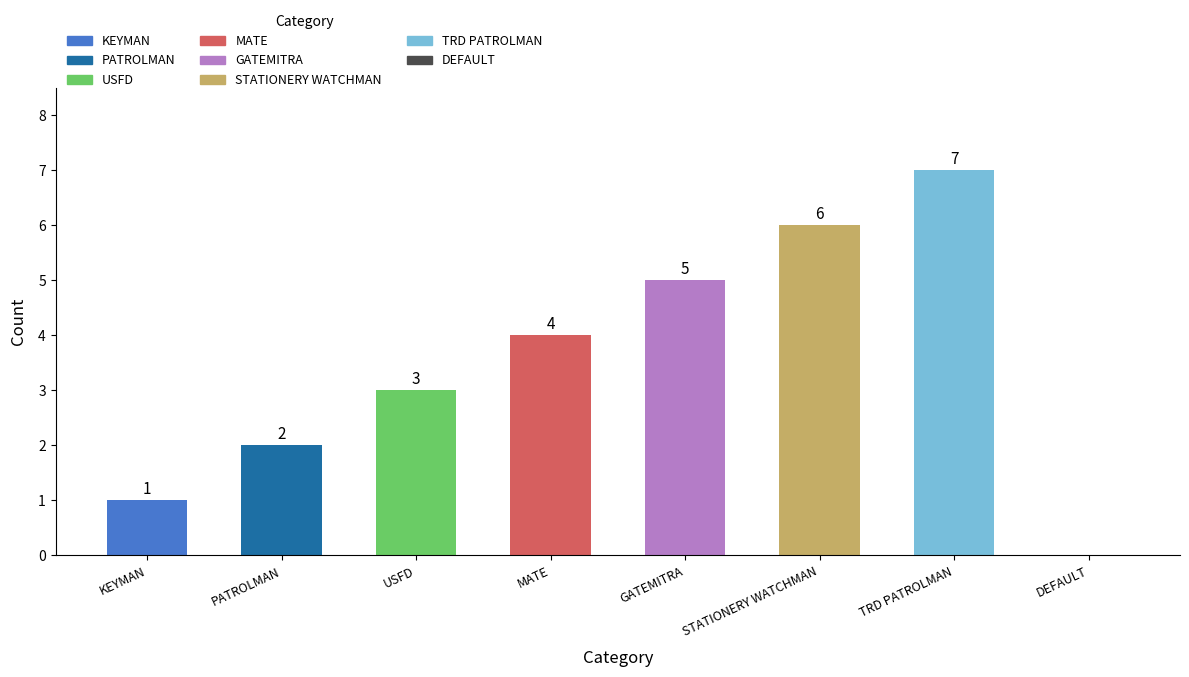

What is the maximum value shown in the chart?

7